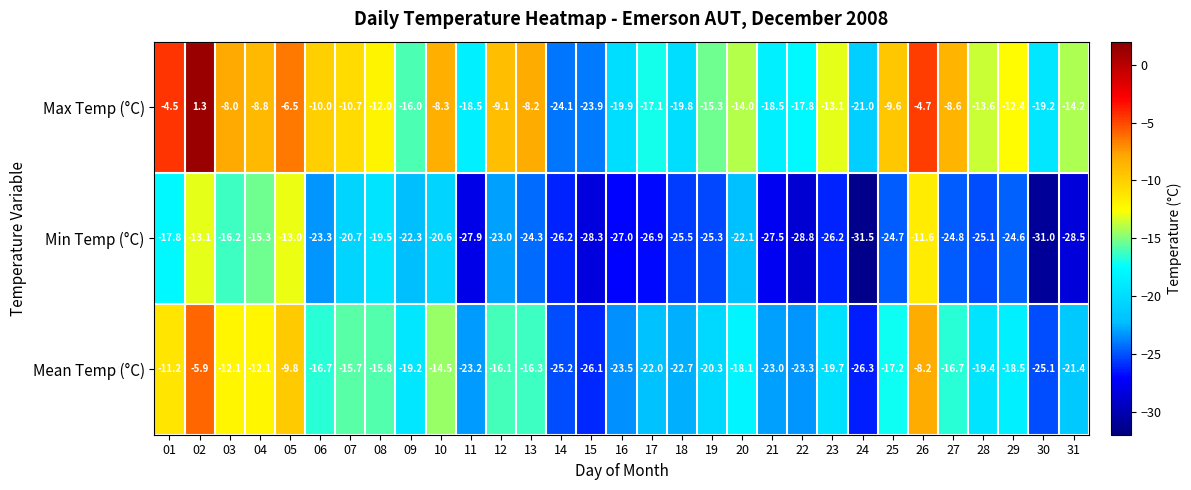

What is the maximum value for Mean Temp (°C)?

-5.9